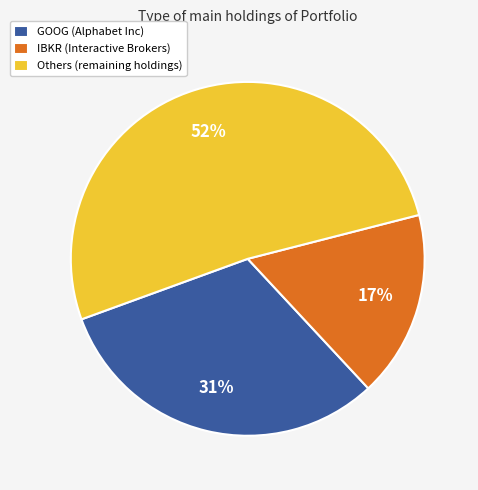

How many slices are in this pie chart?

3